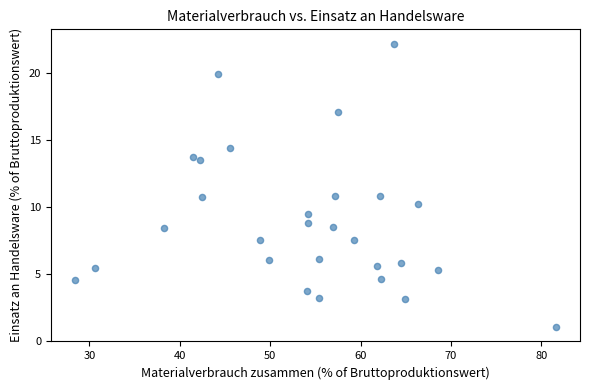

What is the range of Y values (max minus min)?

21.2